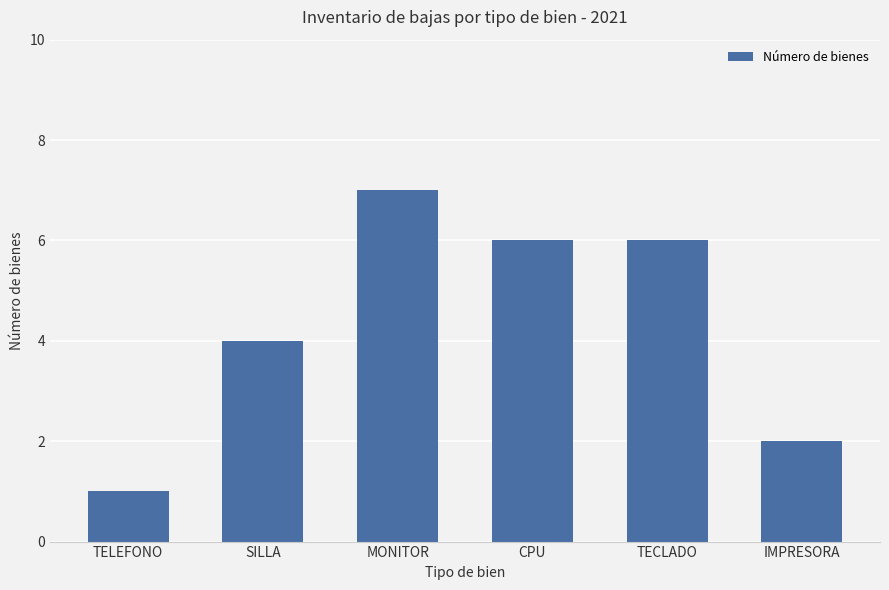

What is the approximate value at MONITOR?

7